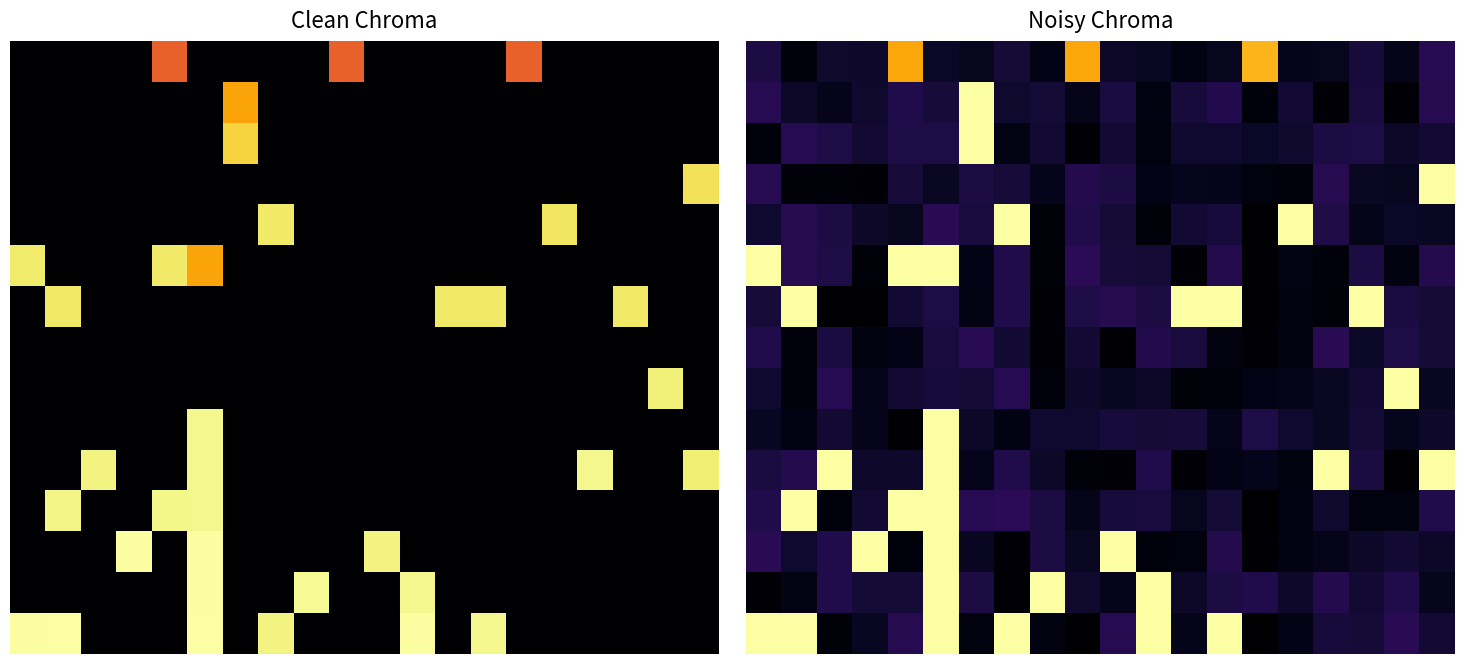

What is the total value across all series at 17?

2.2